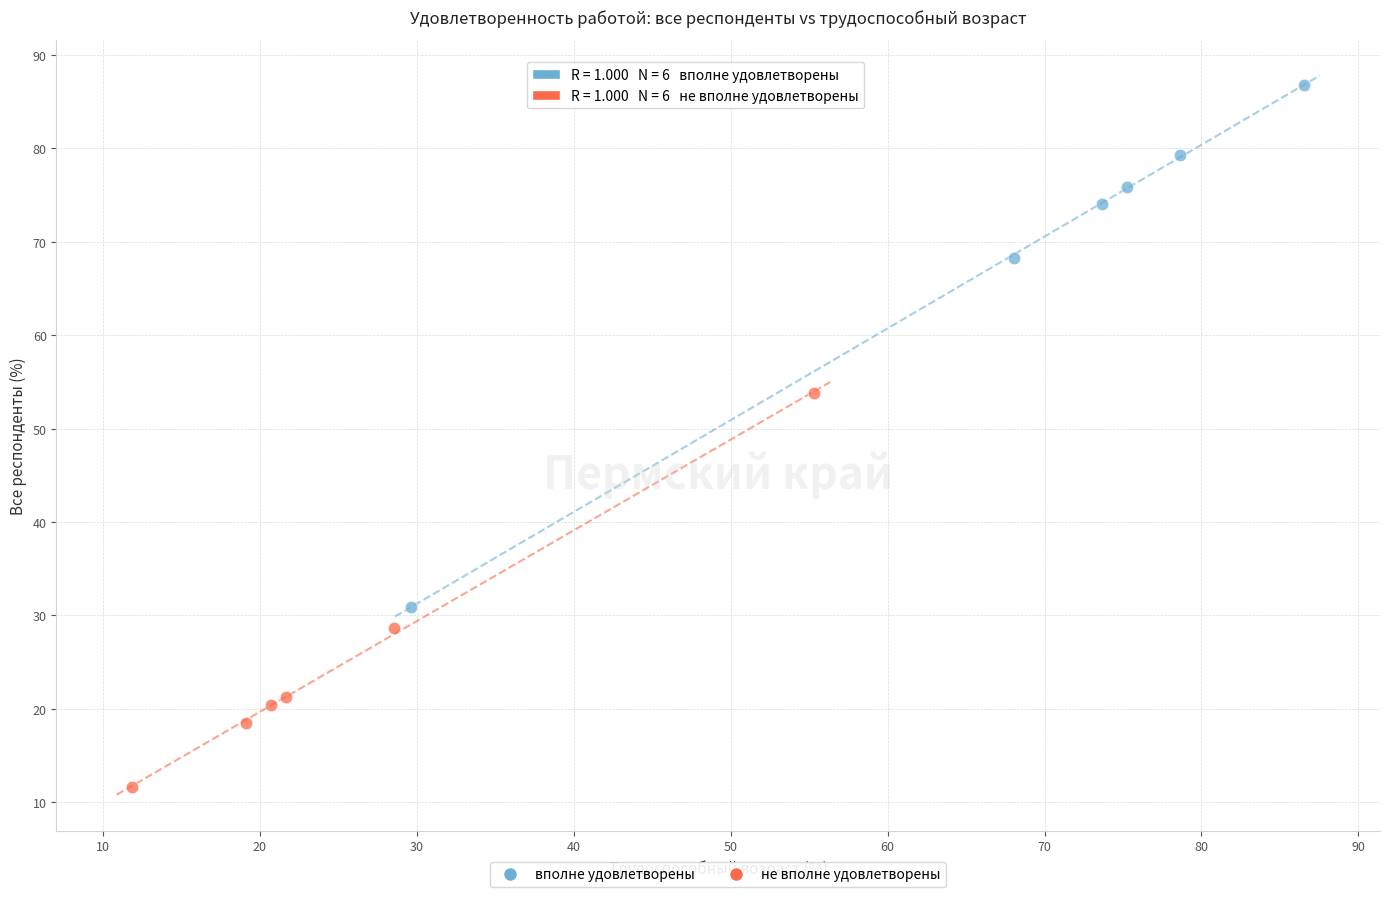

Which series reaches the minimum Y coordinate?

не вполне удовлетворены